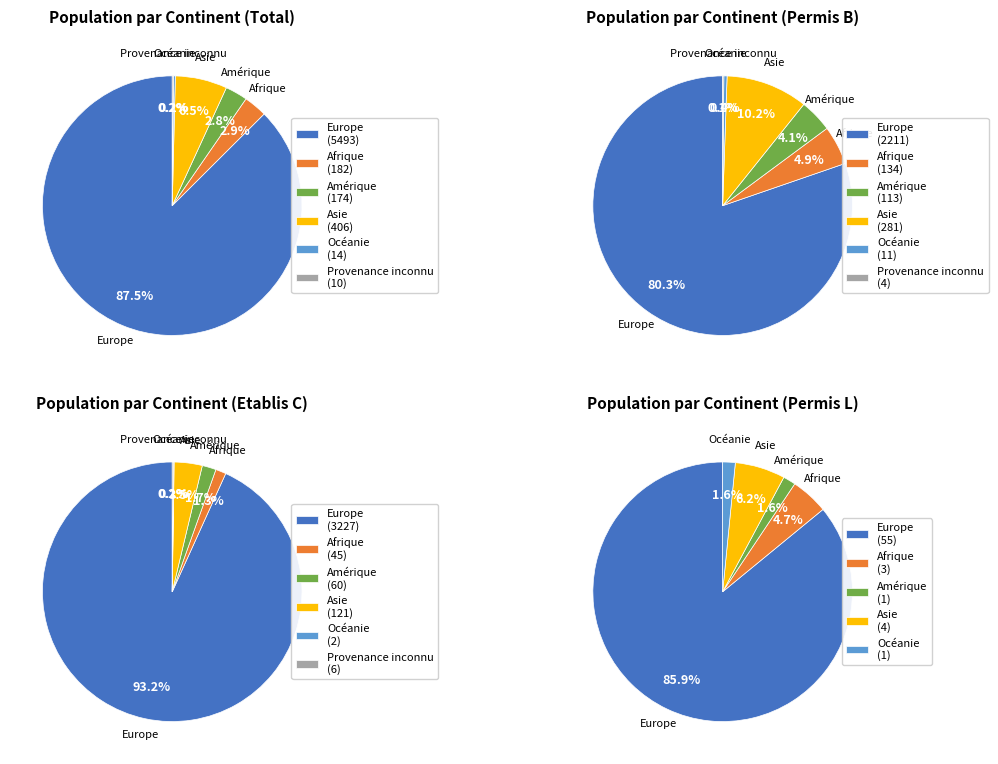

How many slices are in this pie chart?

6